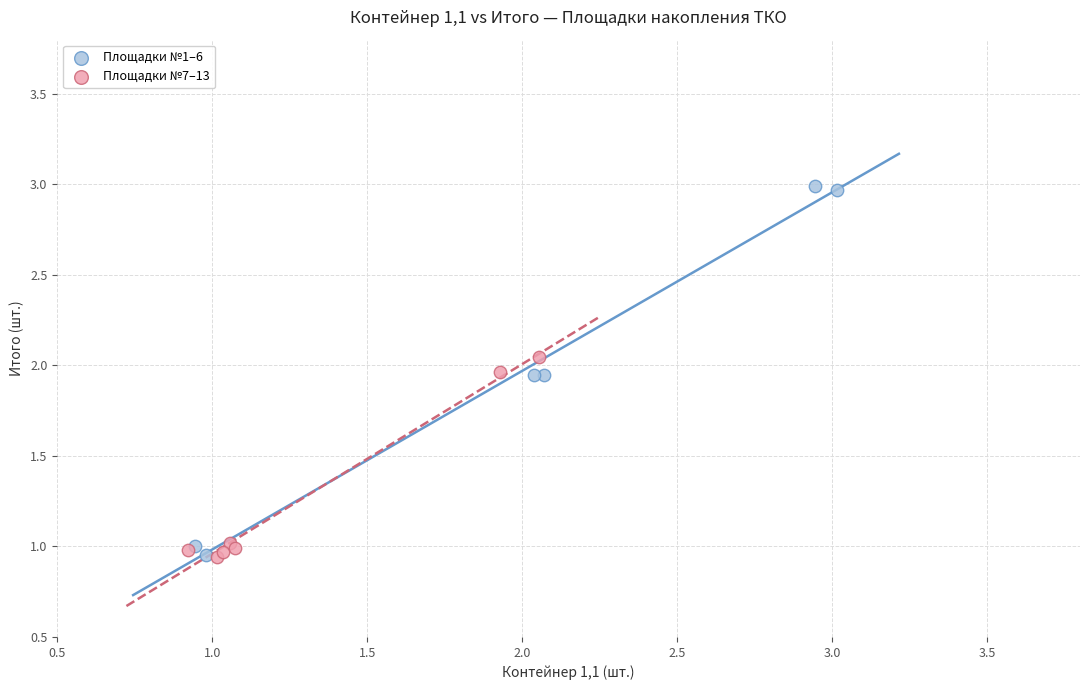

Which series has the largest Y range (max minus min)?

Площадки №1–6